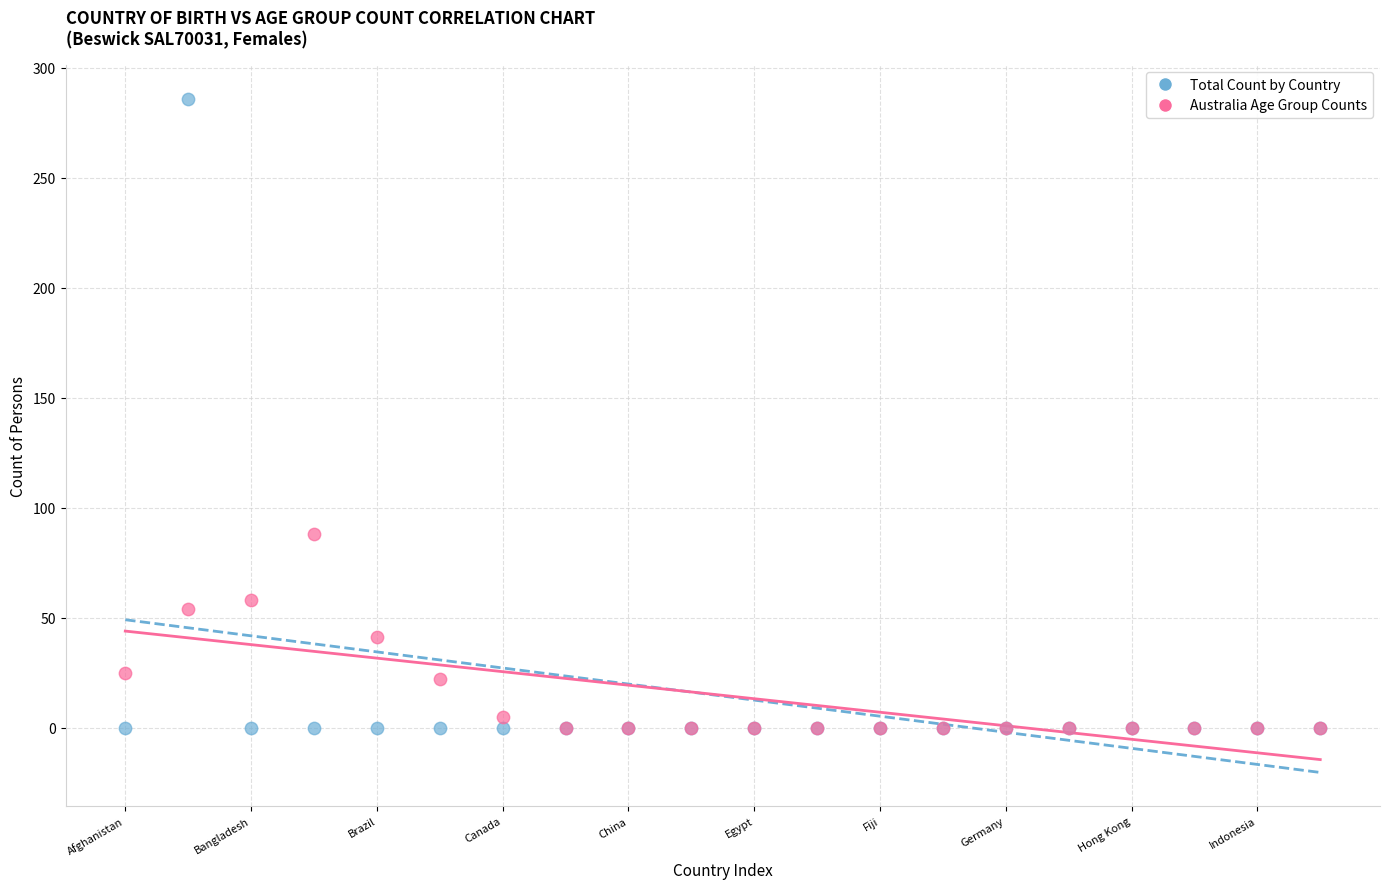

Across all series, what Y value is closest to 143?

88